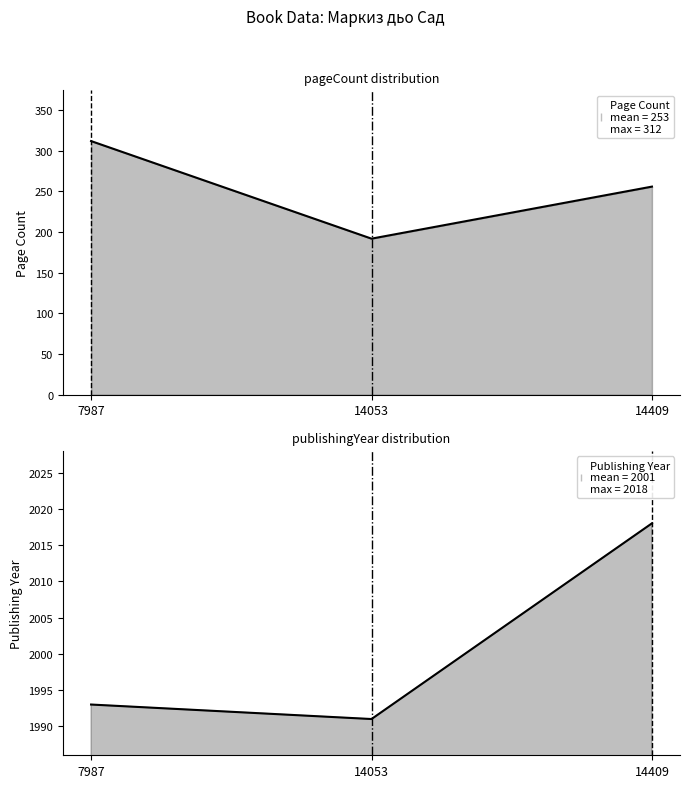

Reading left to right, transcribe all the data shown in this chart.

pageCount: 7987=312	14053=192	14409=256
publishingYear: 7987=1993	14053=1991	14409=2018